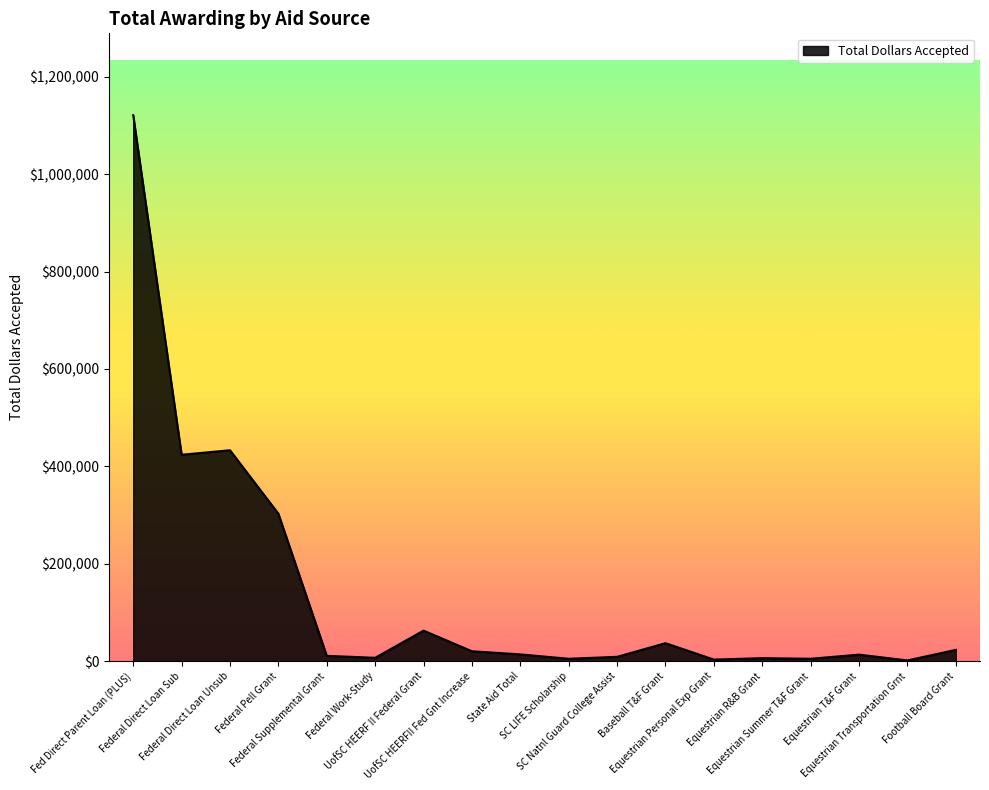

What is the maximum value shown in the chart?

1120844